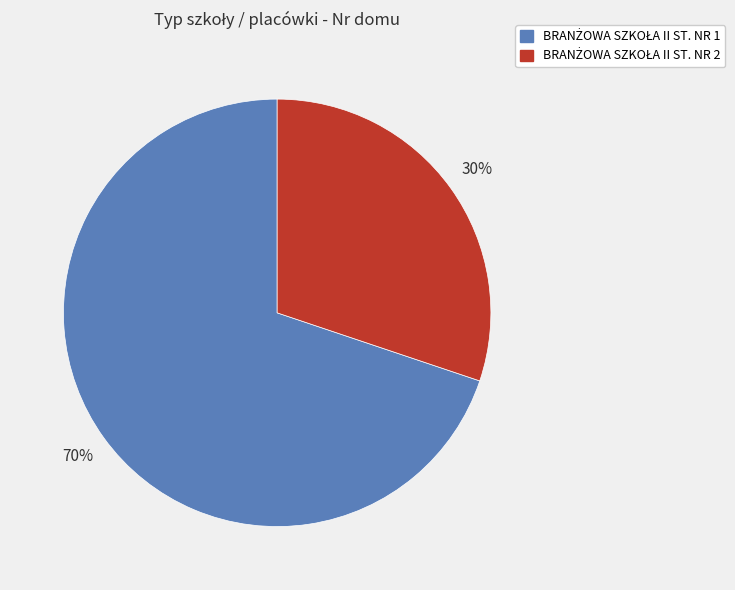

To the nearest percent, what is the difference between the largest and smallest slice percentages?

40%